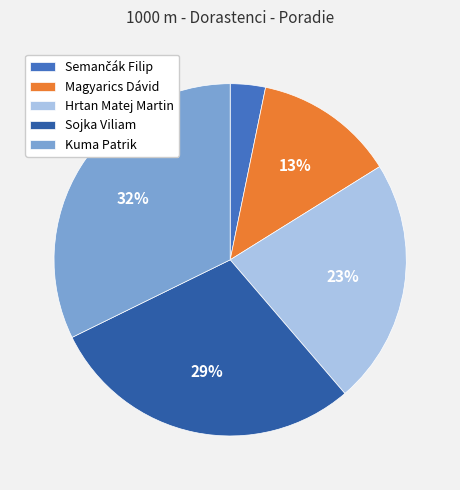

Between Hrtan Matej Martin and Sojka Viliam, which is larger?

Sojka Viliam